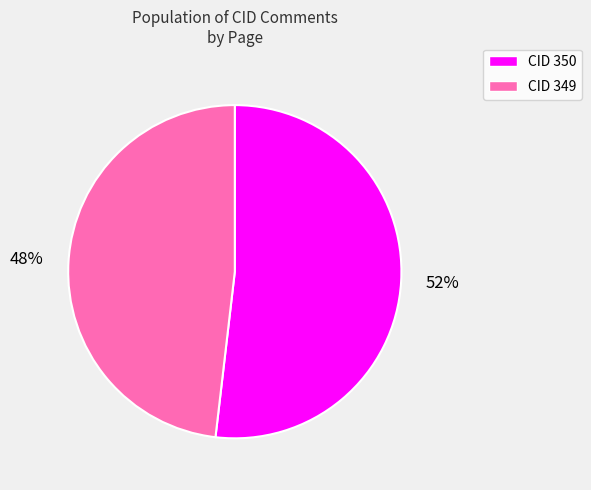

To the nearest percent, what is the average slice percentage?

50%